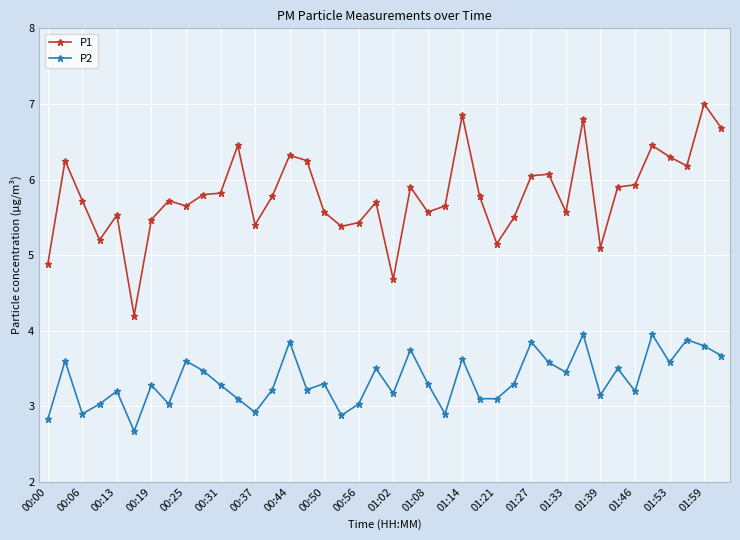

True or false: P2 has more than 0 points higher than both neighbors.

True